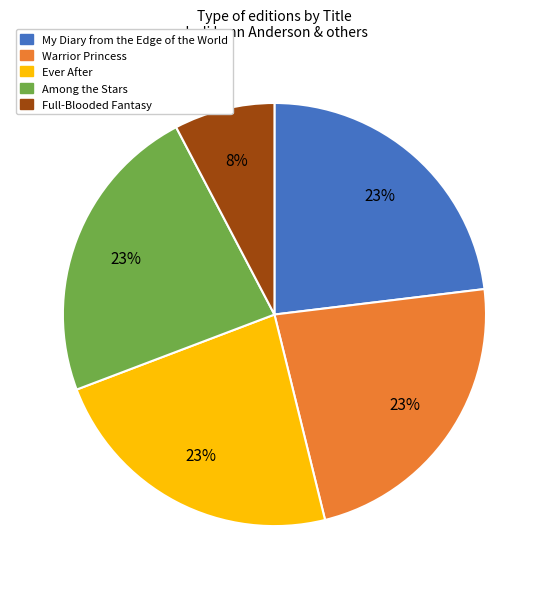

Do Warrior Princess and Among the Stars together represent more than half of the pie?

No